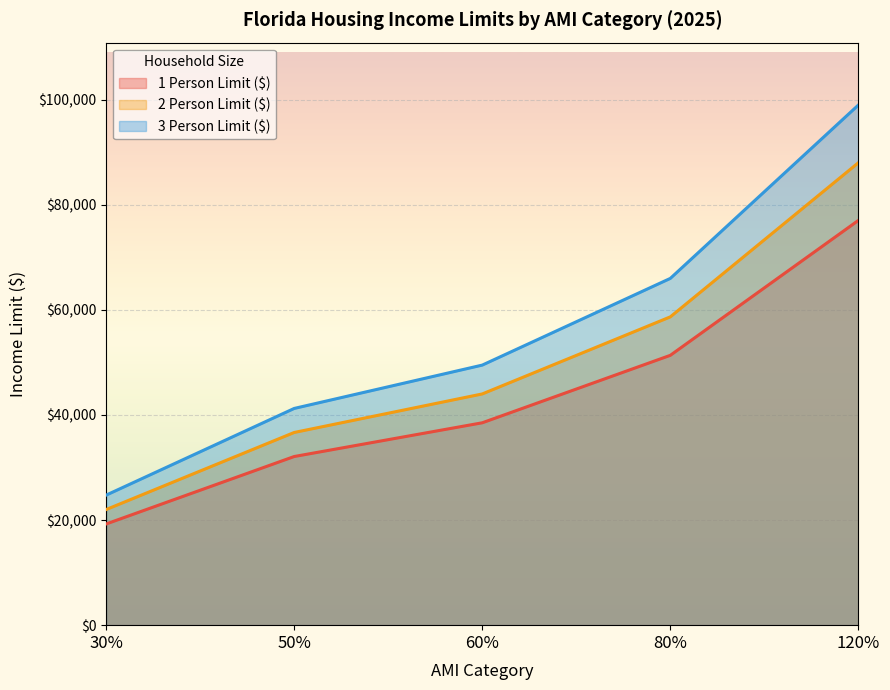

Rank the series by their maximum value, from highest to lowest.

3 Person Limit ($), 2 Person Limit ($), 1 Person Limit ($)